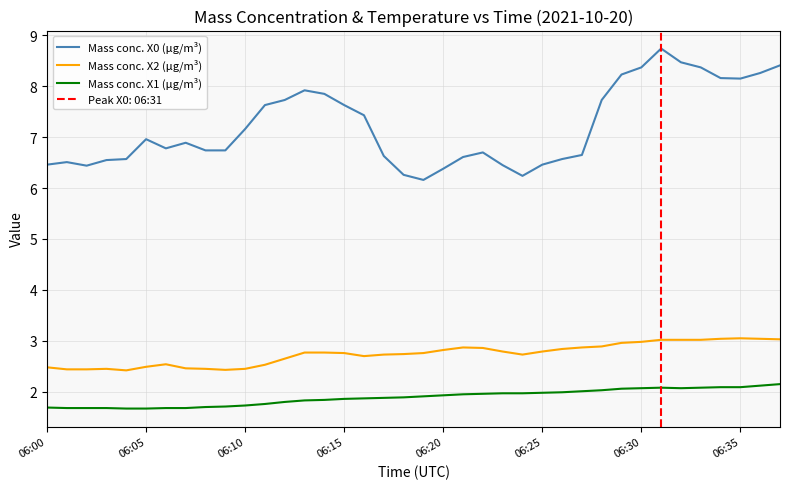

Rank the series by their maximum value, from highest to lowest.

Mass conc. X0 (μg/m³), Mass conc. X2 (μg/m³), Mass conc. X1 (μg/m³)